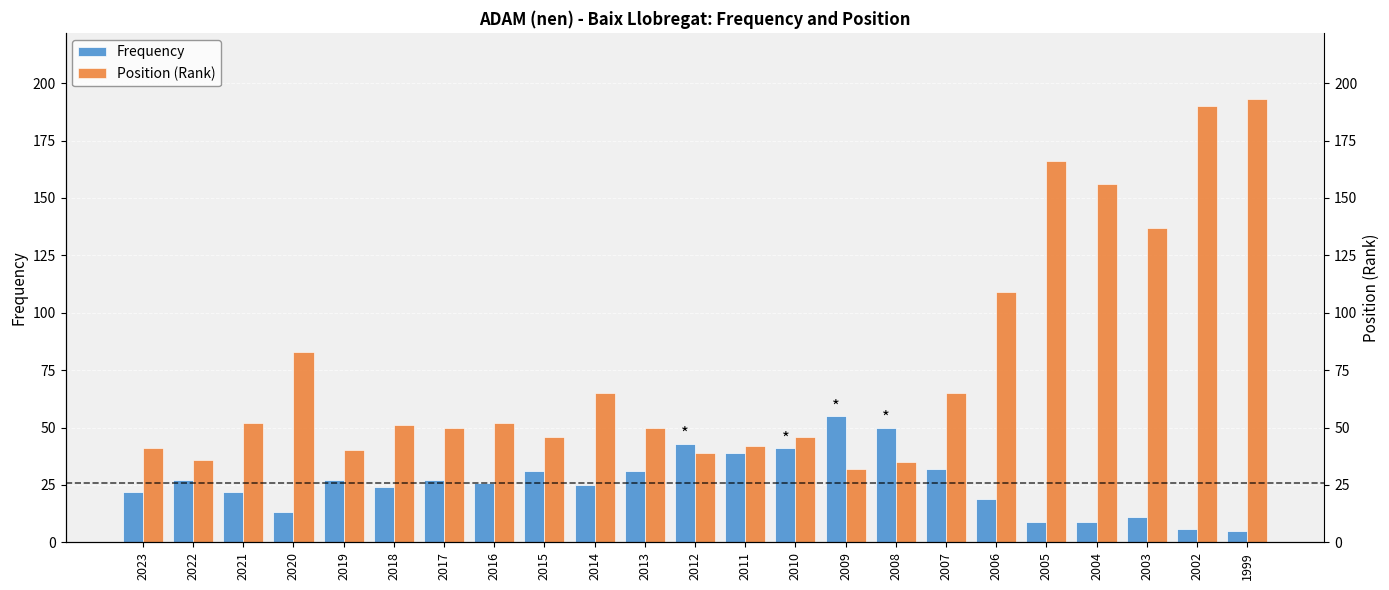

What is the spread (max minus min) of values at 2020?

70